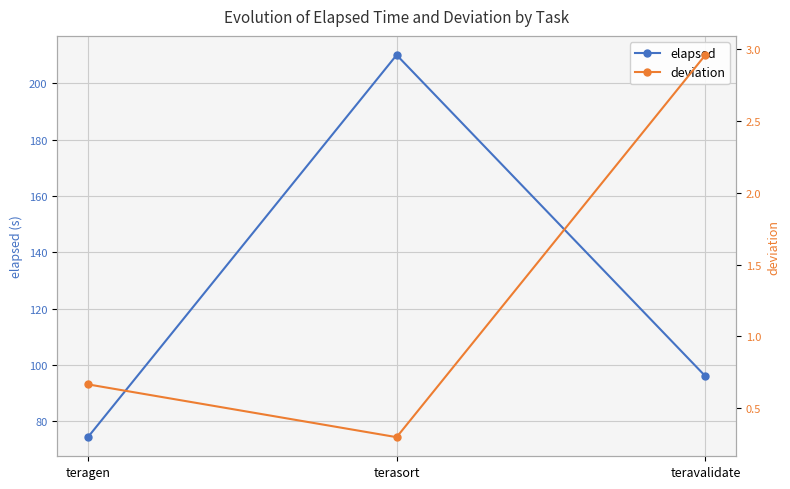

Where is deviation nearest to the value 1?

teragen